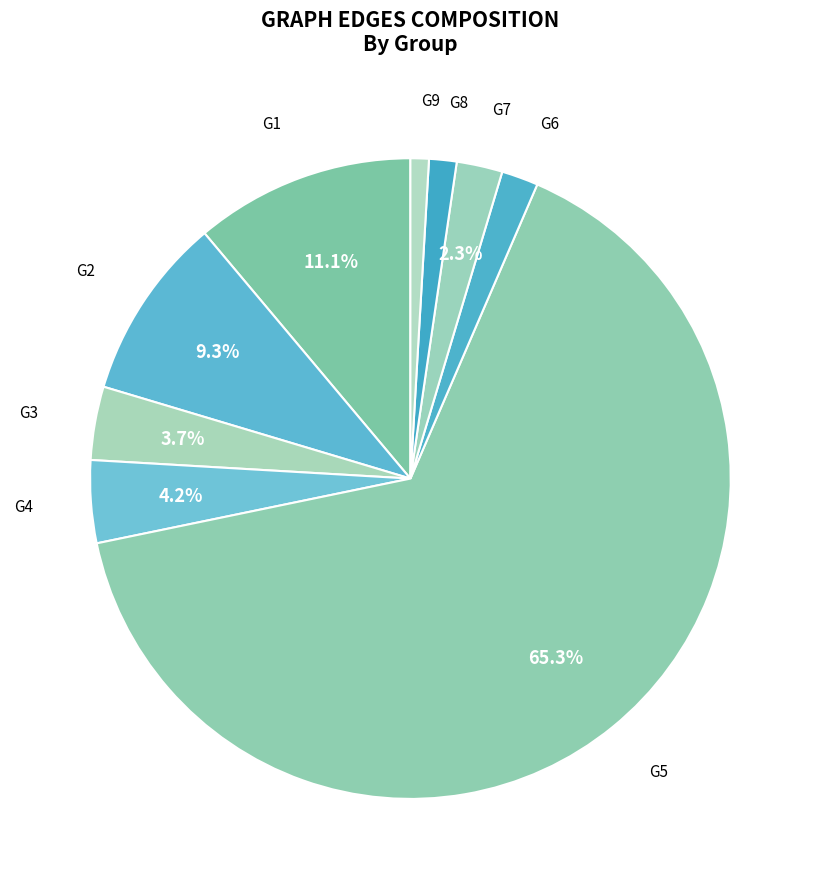

What is the largest slice in the pie chart?

G5